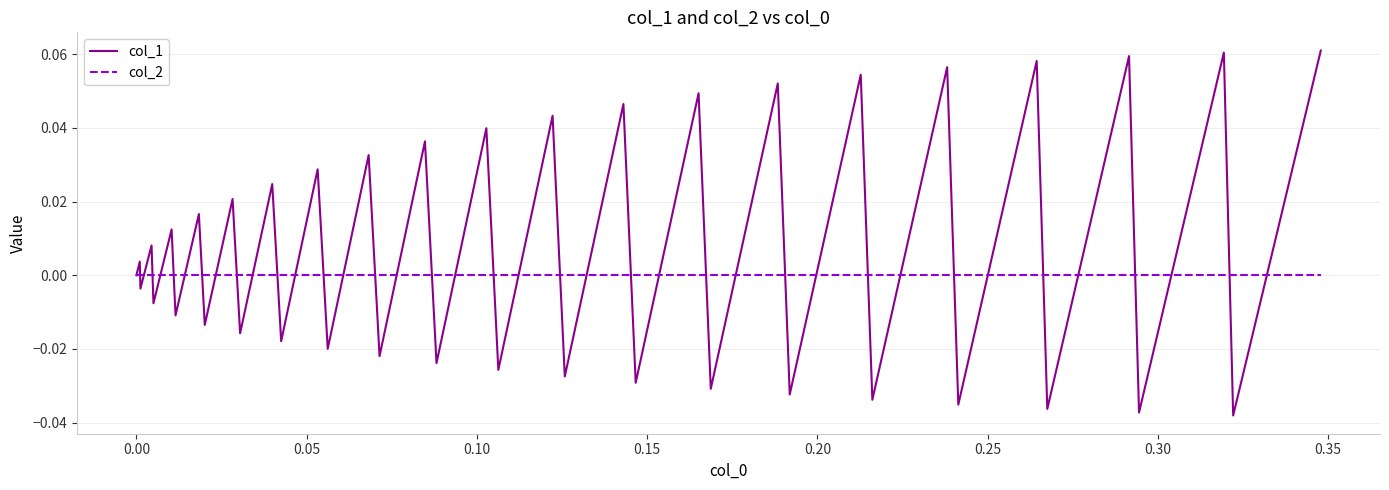

What are all the series names shown in the legend?

col_1, col_2